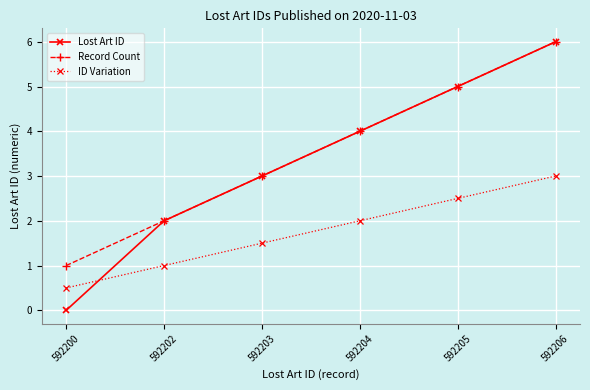

Where is Record Count nearest to the value 3?

592203